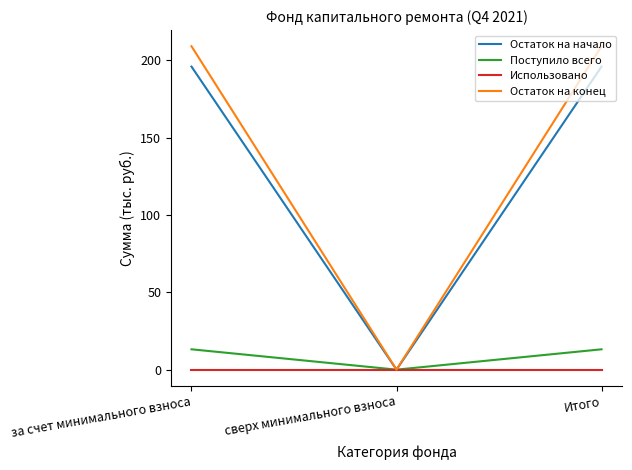

What is the sum of all Поступило всего values?

26.3